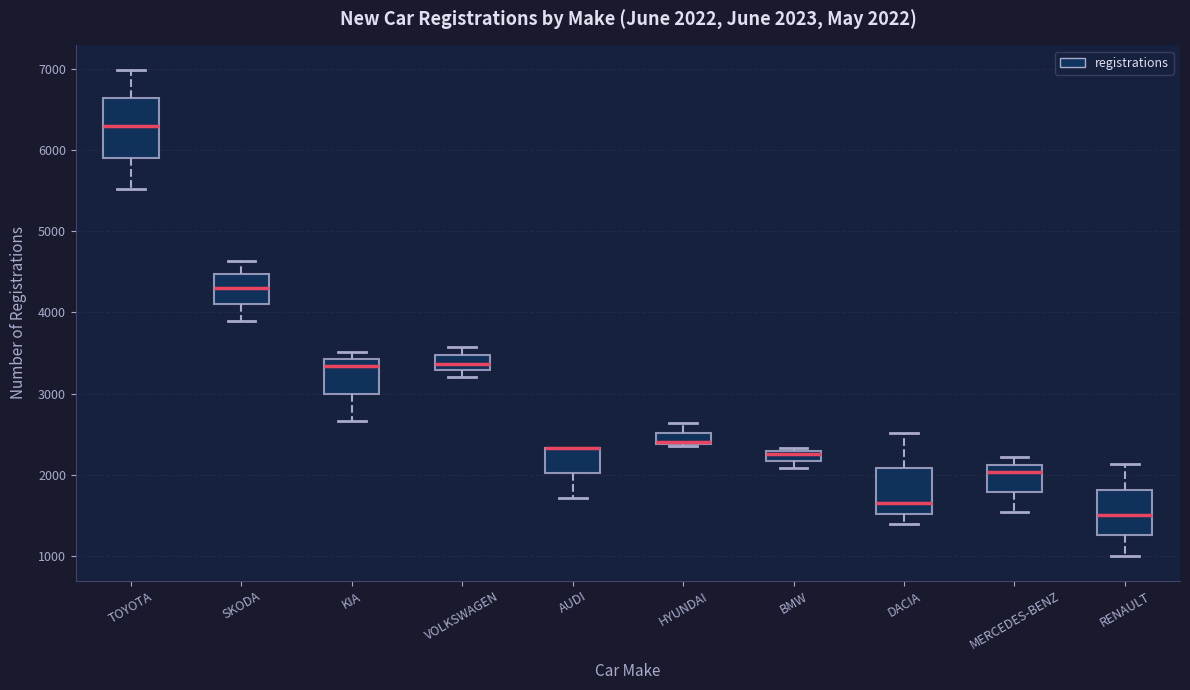

Which box is the tallest, from its lower edge to its upper edge?

TOYOTA